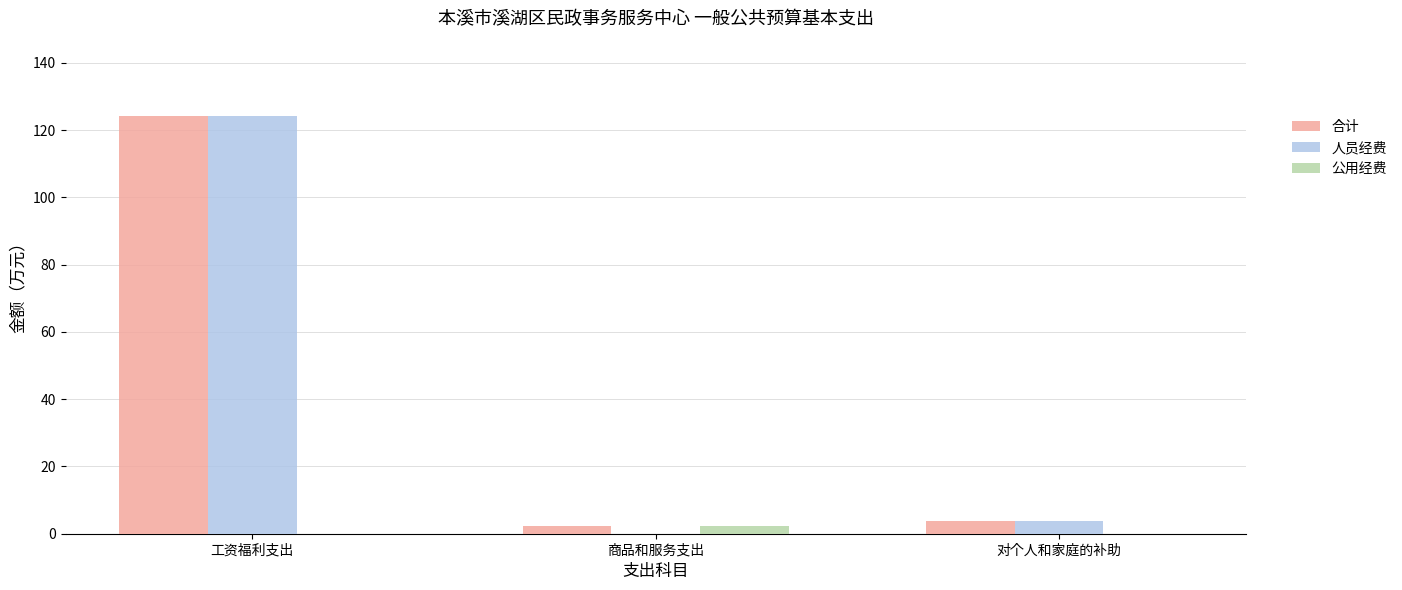

Is it true that 公用经费 equals 0.0 at 对个人和家庭的补助?

True